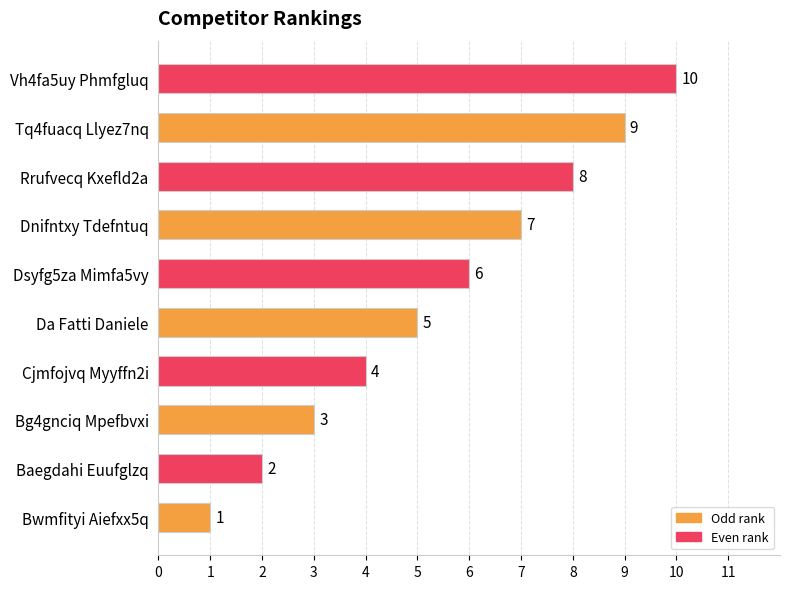

List the labels in order of value, largest first.

Vh4fa5uy Phmfgluq, Tq4fuacq Llyez7nq, Rrufvecq Kxefld2a, Dnifntxy Tdefntuq, Dsyfg5za Mimfa5vy, Da Fatti Daniele, Cjmfojvq Myyffn2i, Bg4gnciq Mpefbvxi, Baegdahi Euufglzq, Bwmfityi Aiefxx5q